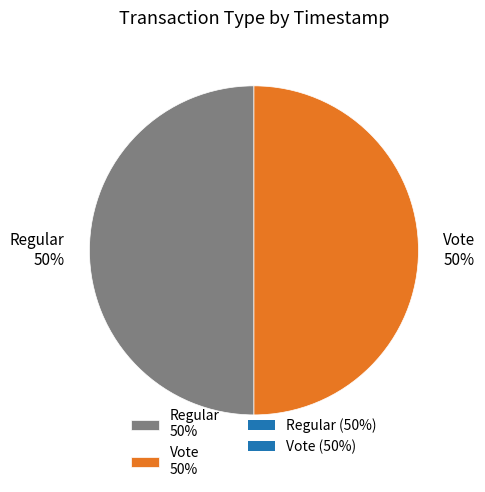

Count the number of slices in the pie.

2